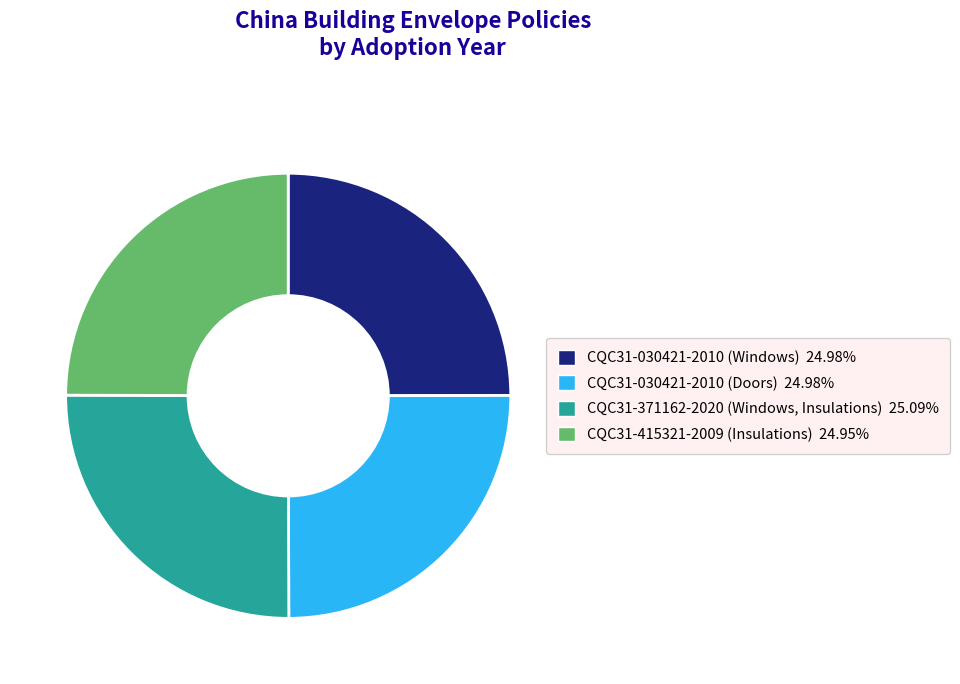

Is it true that CQC31-030421-2010 (Doors) is 36% of the pie?

False